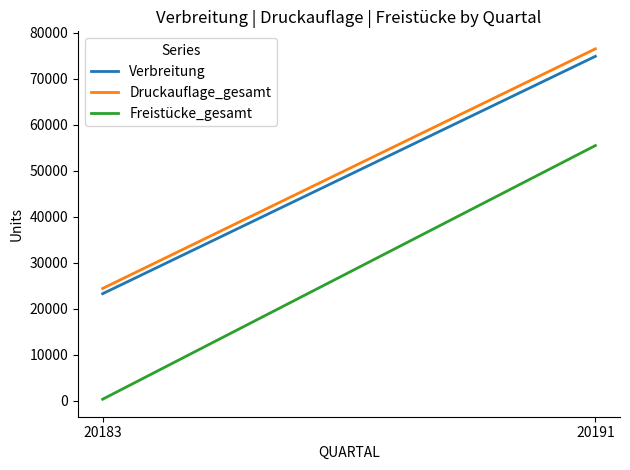

Does the chart display data point markers on the line(s)?

No